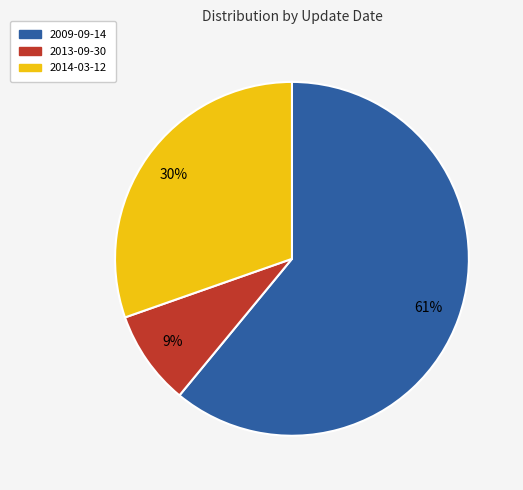

To the nearest percent, what is the difference between the largest and smallest slice percentages?

52%